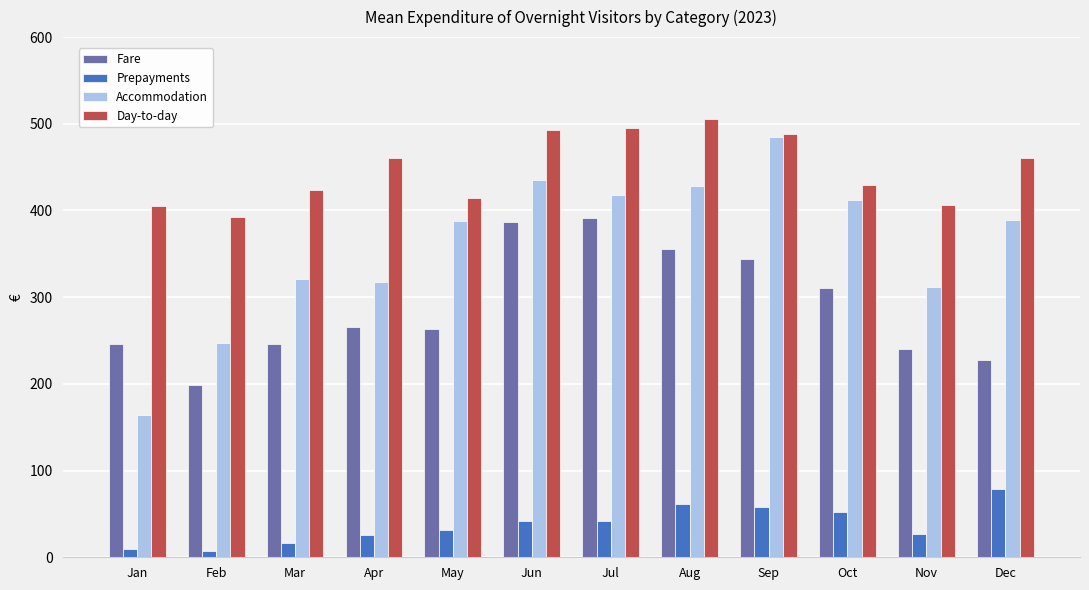

How many categories are shown in the chart?

12